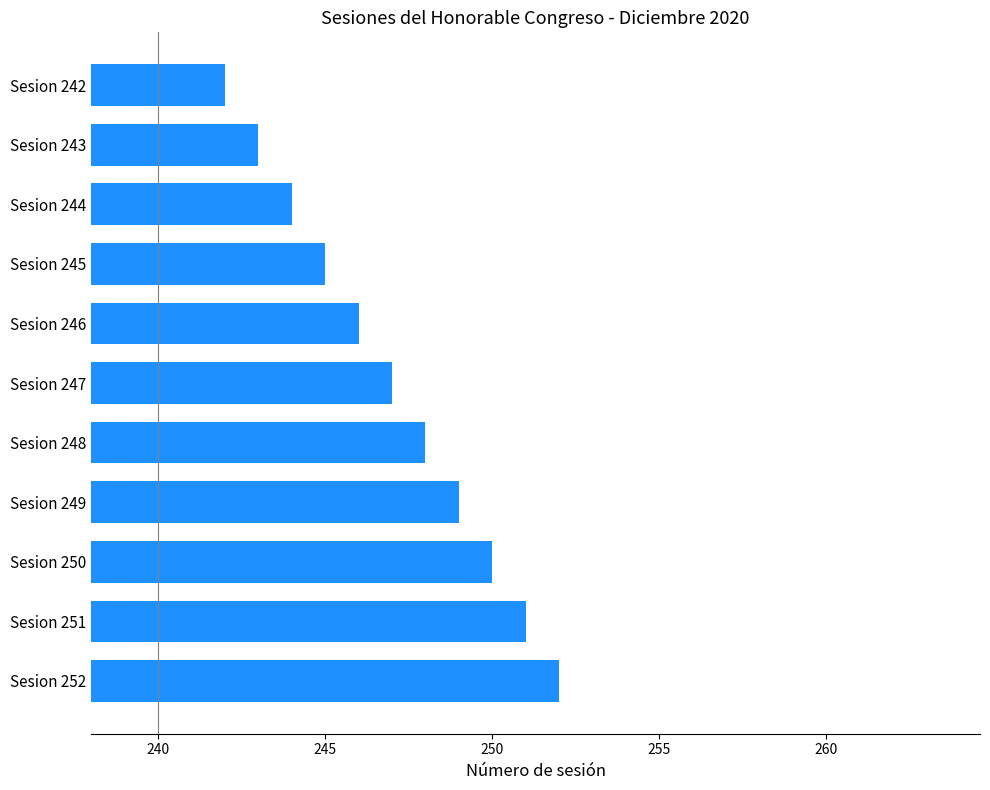

List the labels in order of value, largest first.

Sesion 252, Sesion 251, Sesion 250, Sesion 249, Sesion 248, Sesion 247, Sesion 246, Sesion 245, Sesion 244, Sesion 243, Sesion 242